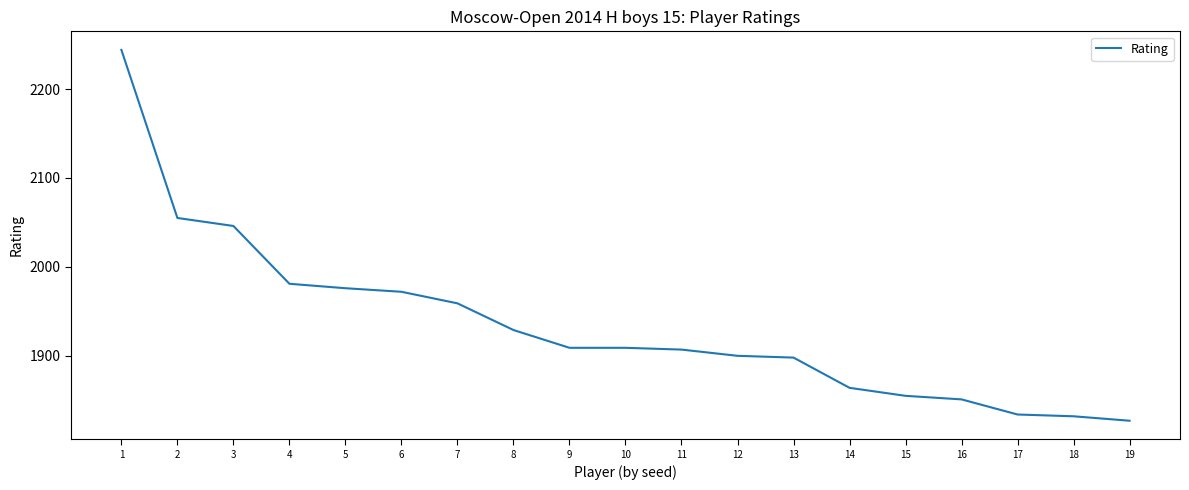

True or false: the data shows 1900 at 12.

True